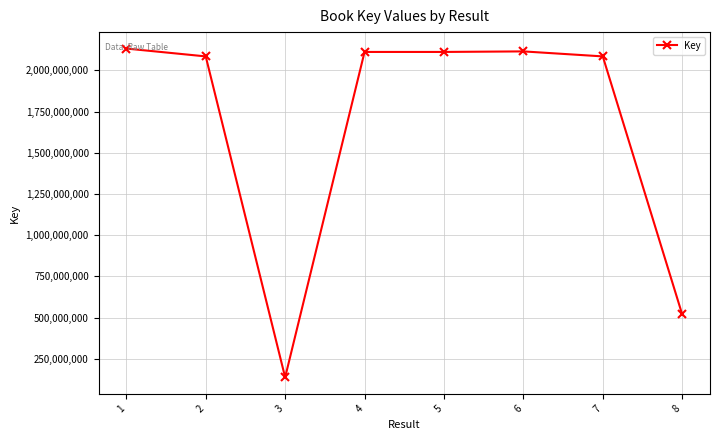

What is the difference between the second highest and second lowest values?

1595795840